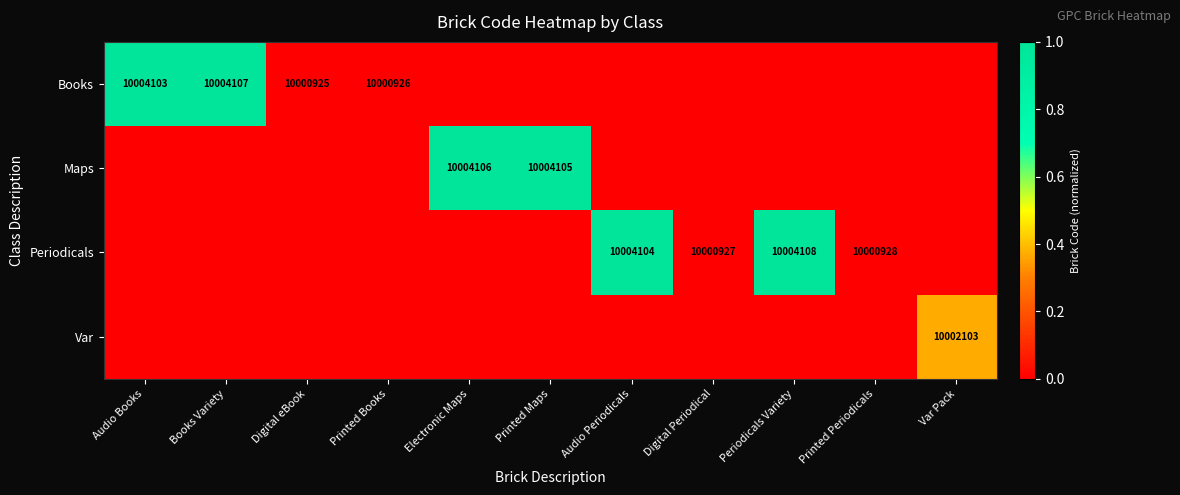

The Books series shows 0.0 at Digital eBook. True or false?

True